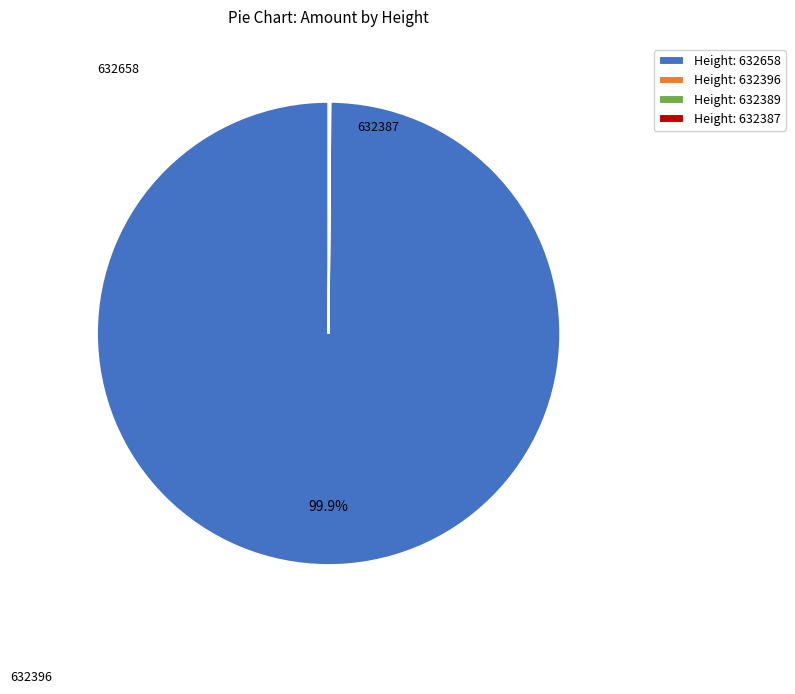

Which category has the biggest portion of the pie?

Height: 632658